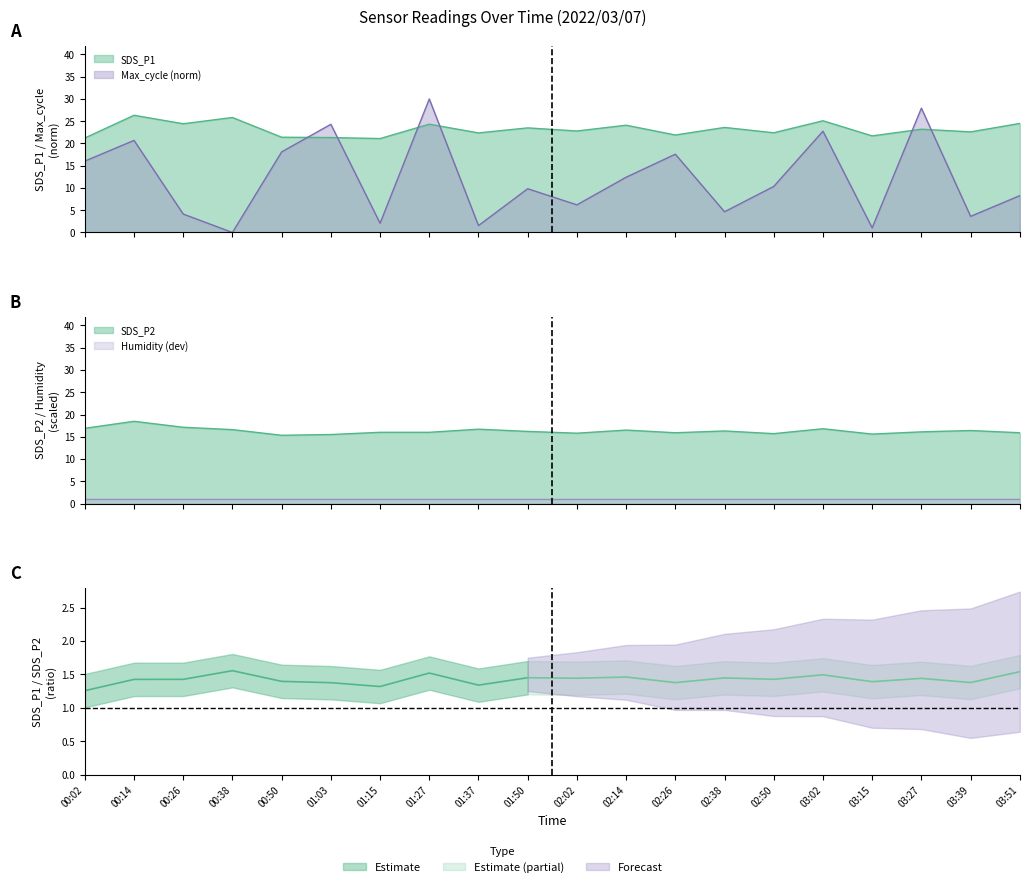

Which series changed the most between 00:14 and 01:50?

Max_cycle